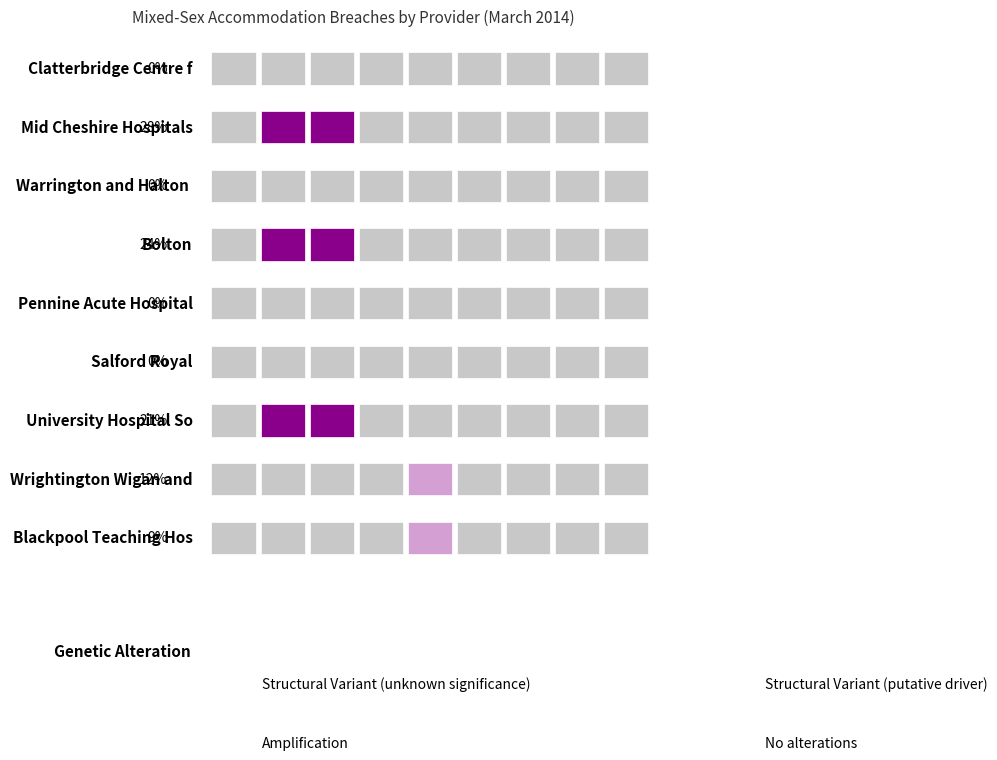

How many data points in MSA Breaches are above 1?

3